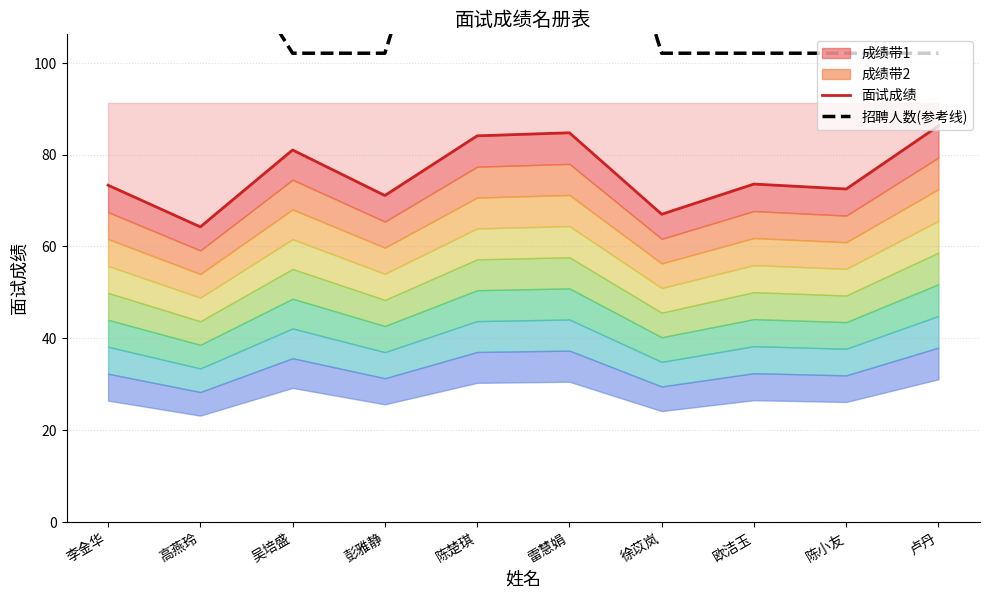

What is the total value across all series at 徐苡岚?

169.1